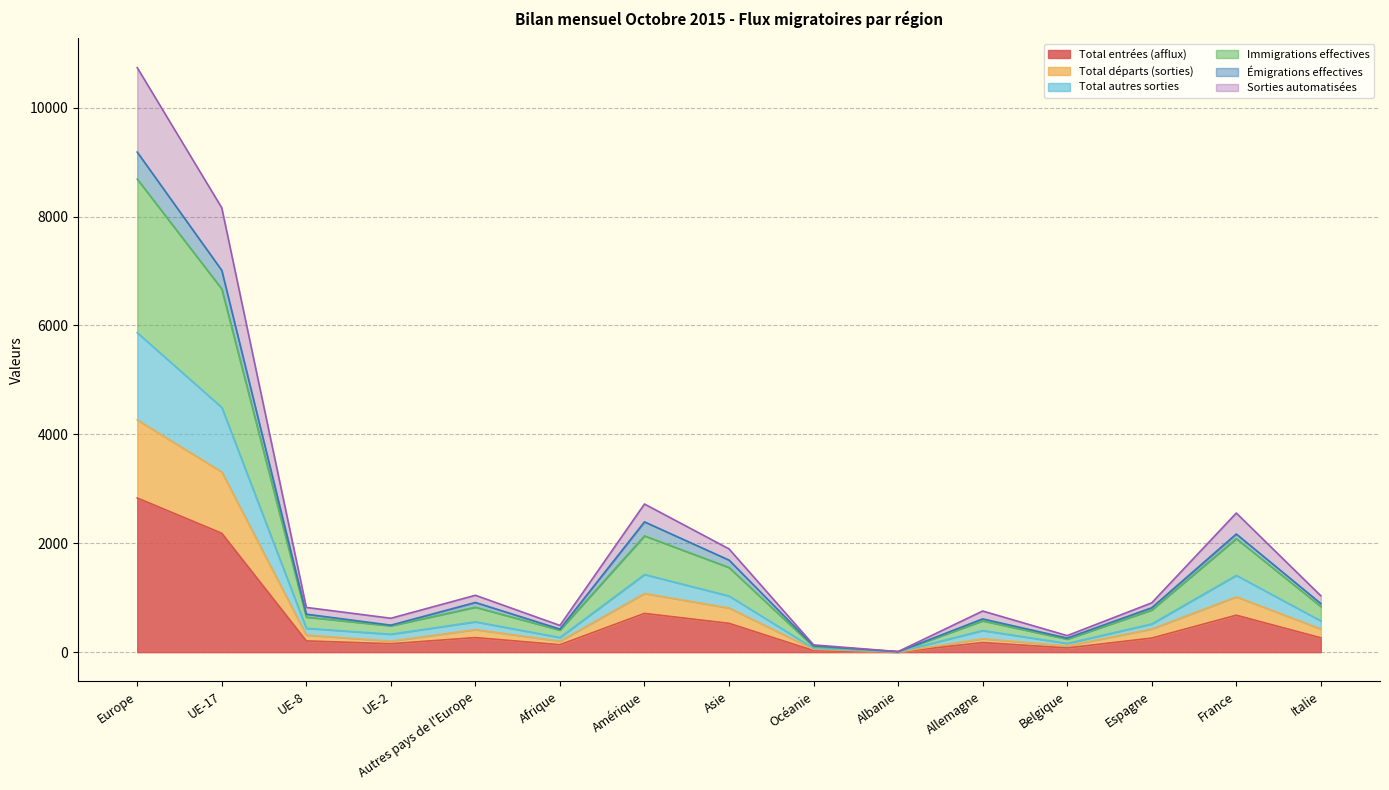

What is the maximum value for Total entrées (afflux)?

2832